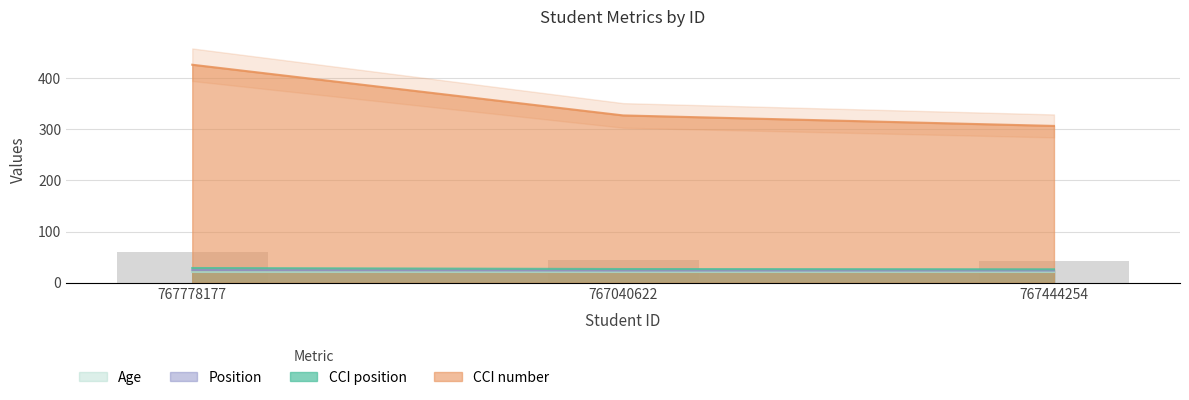

Is it true that Position equals 41.6 at 767778177?

False